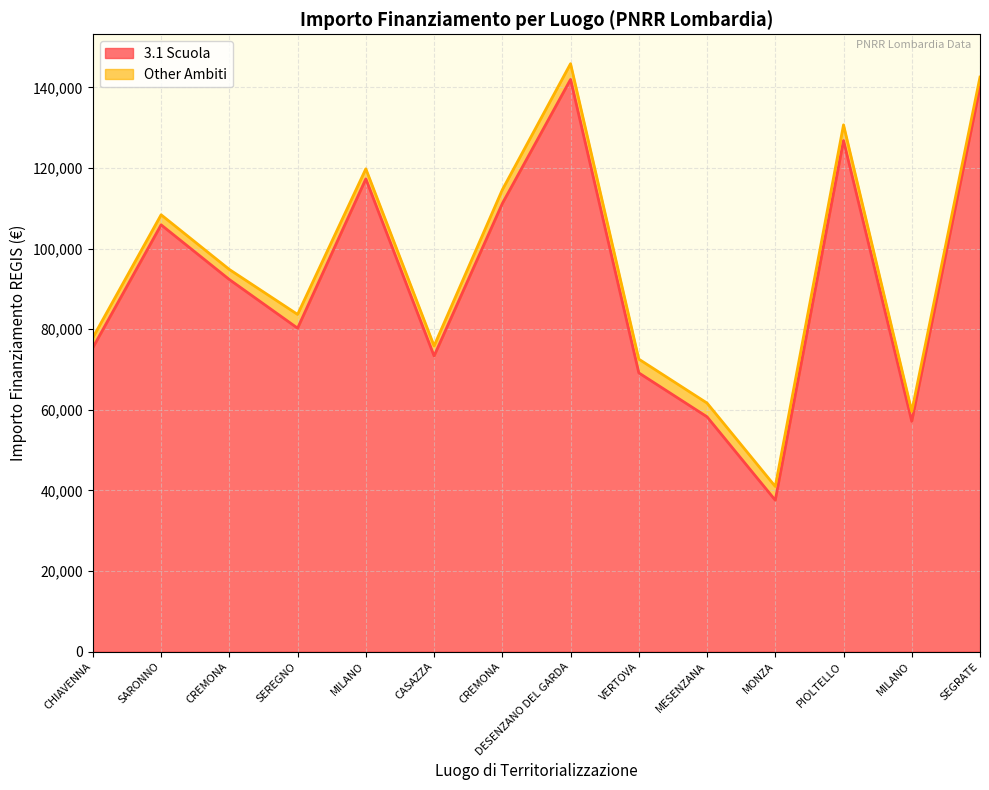

Which label corresponds to the largest value in the chart?

DESENZANO DEL GARDA